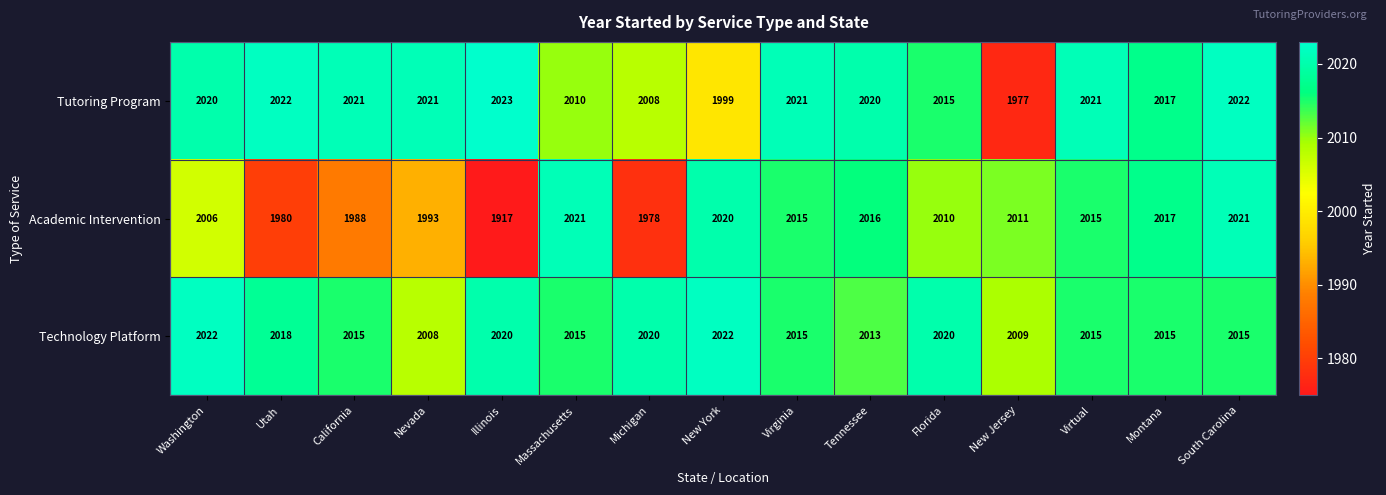

How many values in the Academic Intervention series are below 2011?

7